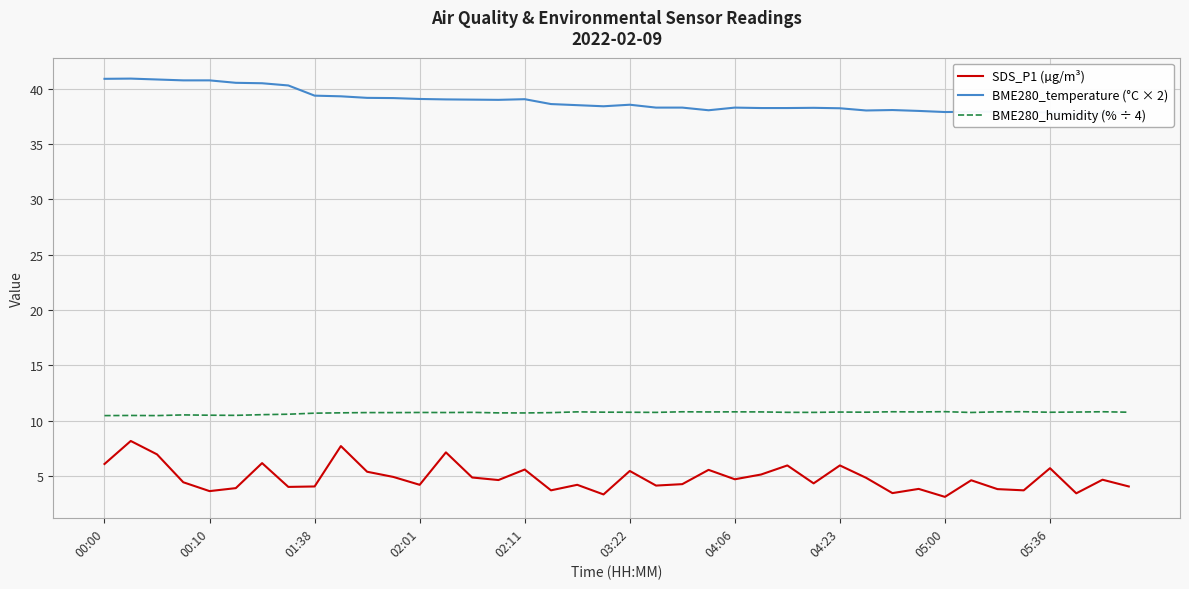

Count the number of data series in this chart.

3